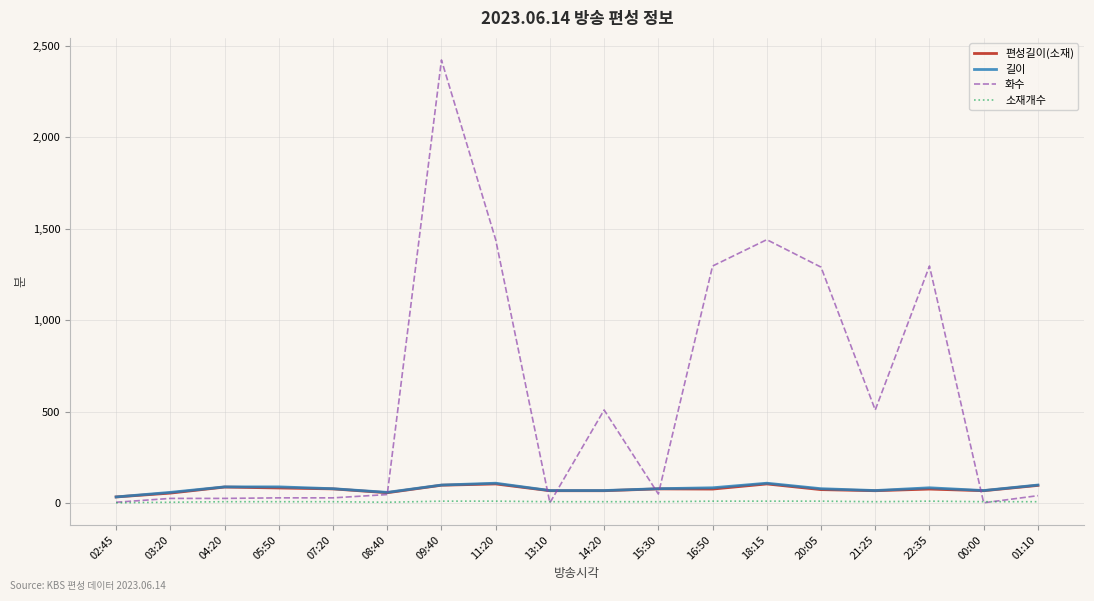

Which category has the highest value across all series?

09:40